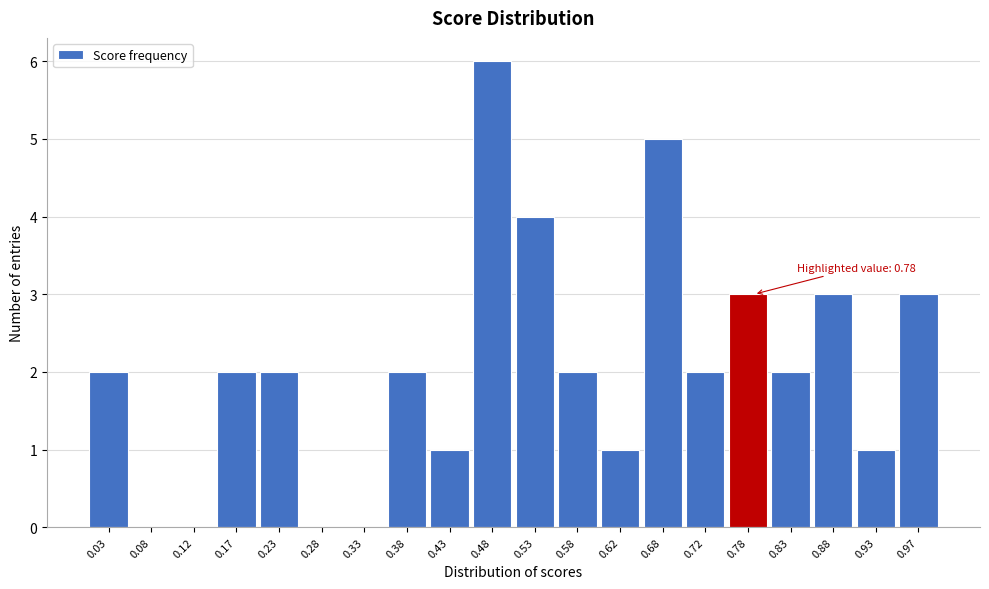

Which range on the x-axis has the tallest bar?

0.45 to 0.50